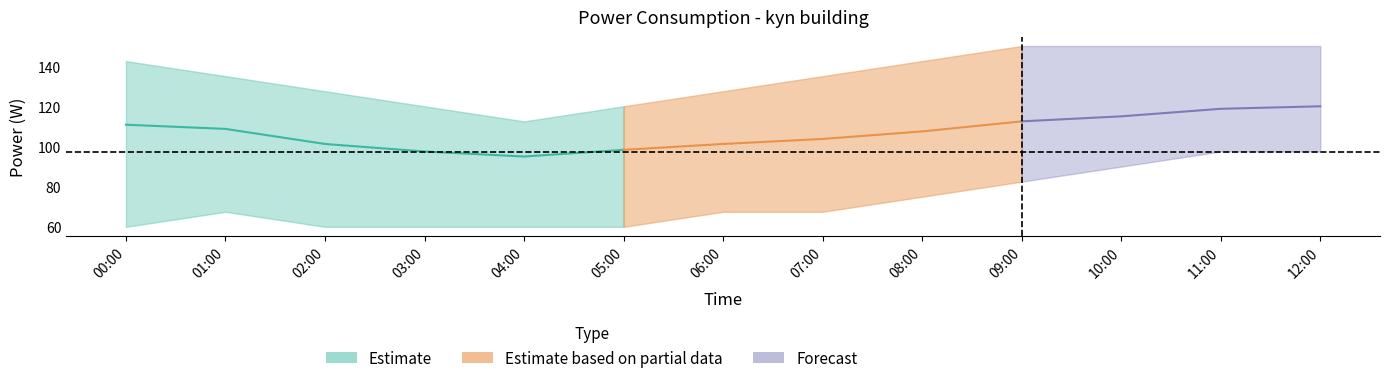

What is the sum of the kyn_upper values at 11:00 and 12:00?

300.0